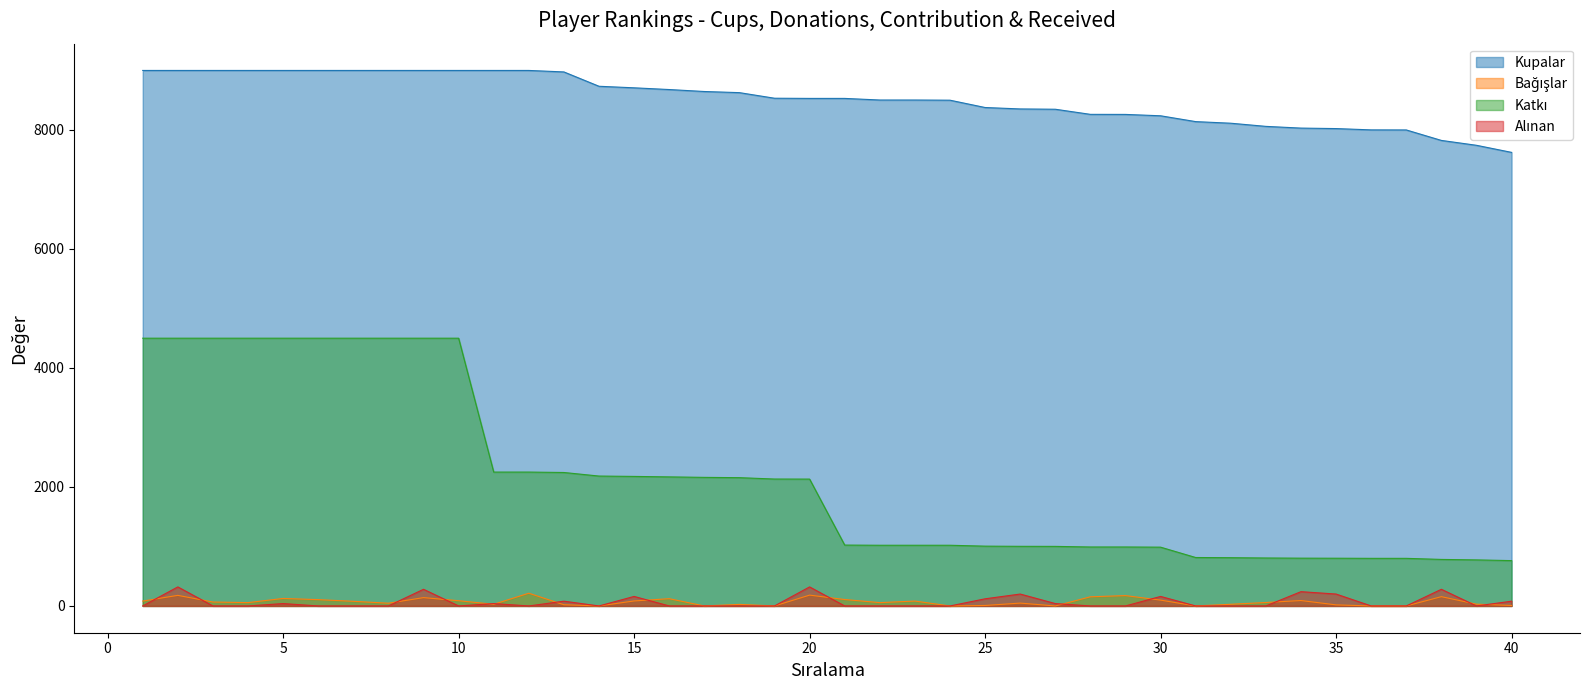

True or false: Alınan and Kupalar intersect in this chart.

False